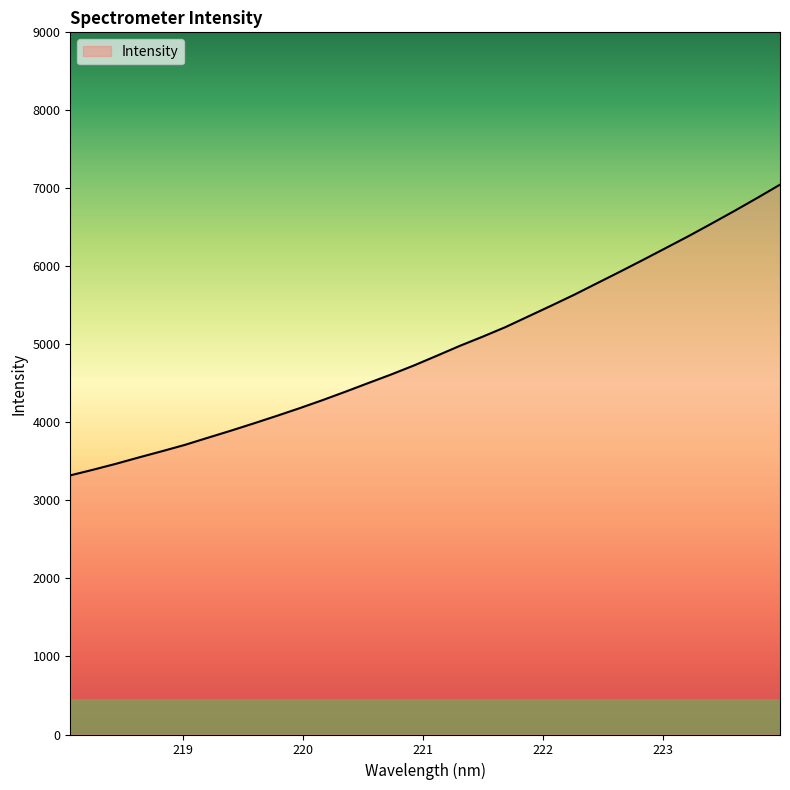

What is the greatest value displayed?

7047.6